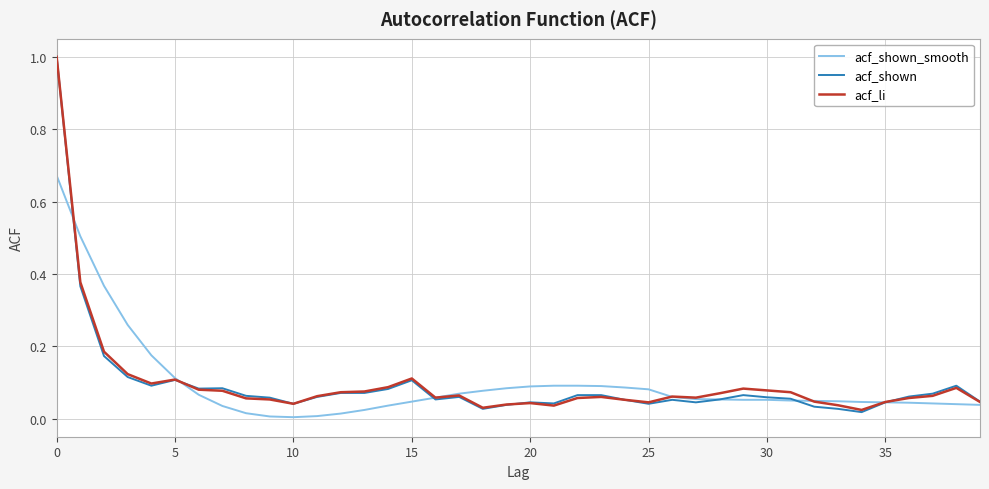

Does the chart have visible grid lines?

Yes